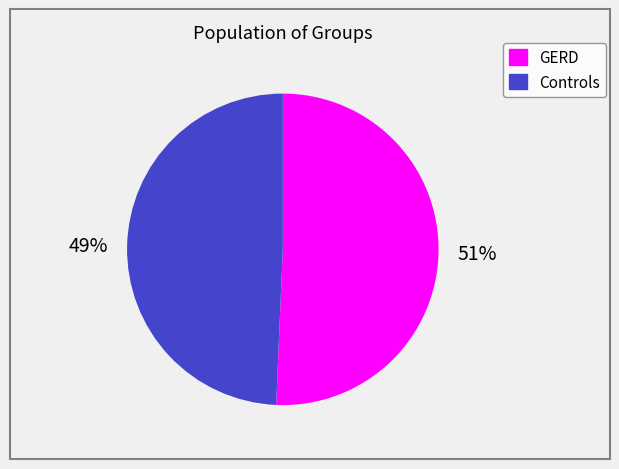

Which category has the biggest portion of the pie?

GERD